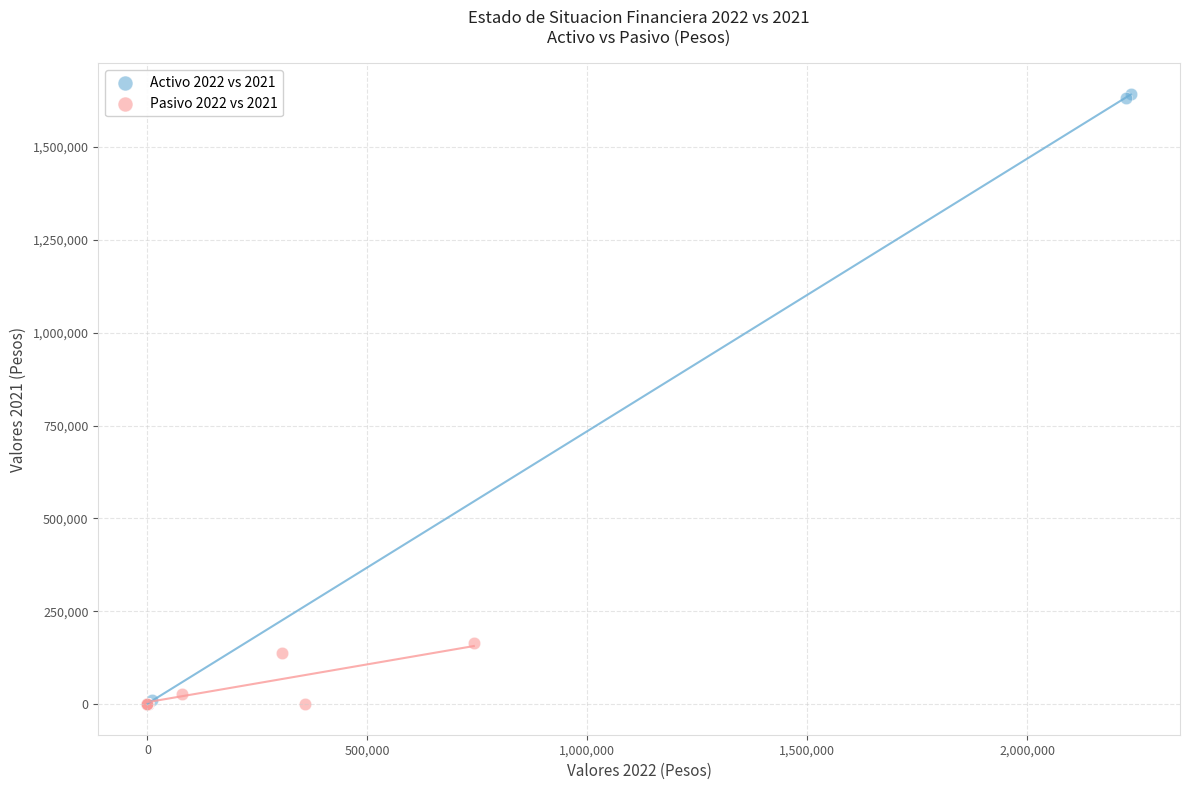

Which series reaches the maximum Y coordinate?

Activo 2022 vs 2021